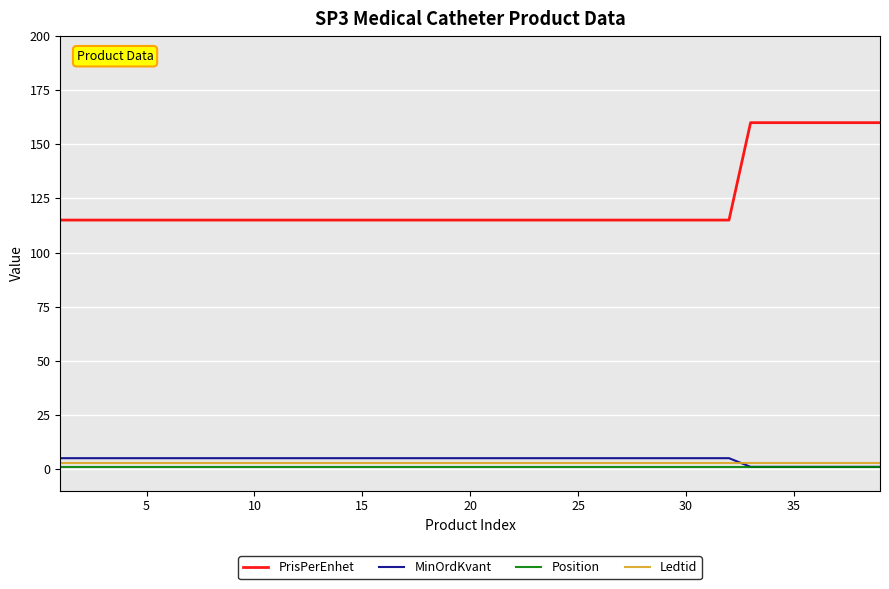

Reading left to right, transcribe all the data shown in this chart.

PrisPerEnhet: 115	115	115	115	115	115	115	115	115	115	115	115	115	115	115	115	115	115	115	115	115	115	115	115	115	115	115	115	115	115	115	115	160	160	160	160	160	160	160
MinOrdKvant: 5	5	5	5	5	5	5	5	5	5	5	5	5	5	5	5	5	5	5	5	5	5	5	5	5	5	5	5	5	5	5	5	1	1	1	1	1	1	1
Position: 1	1	1	1	1	1	1	1	1	1	1	1	1	1	1	1	1	1	1	1	1	1	1	1	1	1	1	1	1	1	1	1	1	1	1	1	1	1	1
Ledtid: 3	3	3	3	3	3	3	3	3	3	3	3	3	3	3	3	3	3	3	3	3	3	3	3	3	3	3	3	3	3	3	3	3	3	3	3	3	3	3